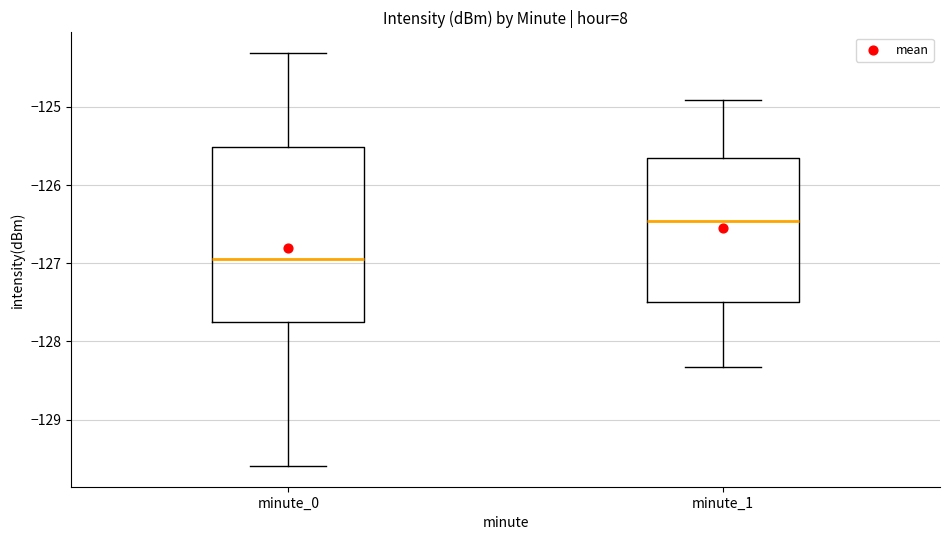

Comparing the boxes themselves (not the whiskers), which one is the tallest?

minute_0